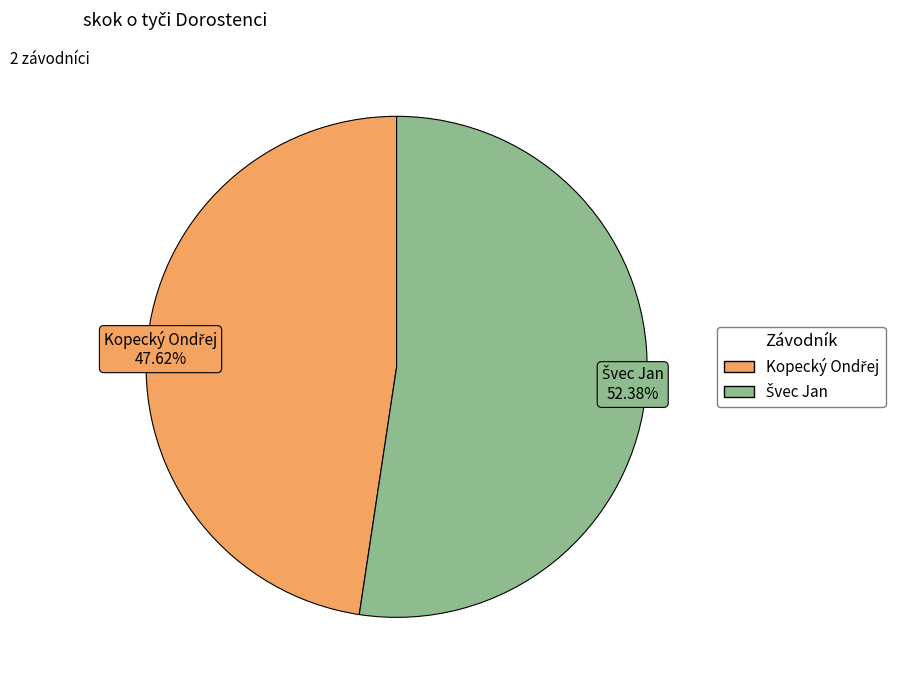

Does any single category account for the majority?

Yes